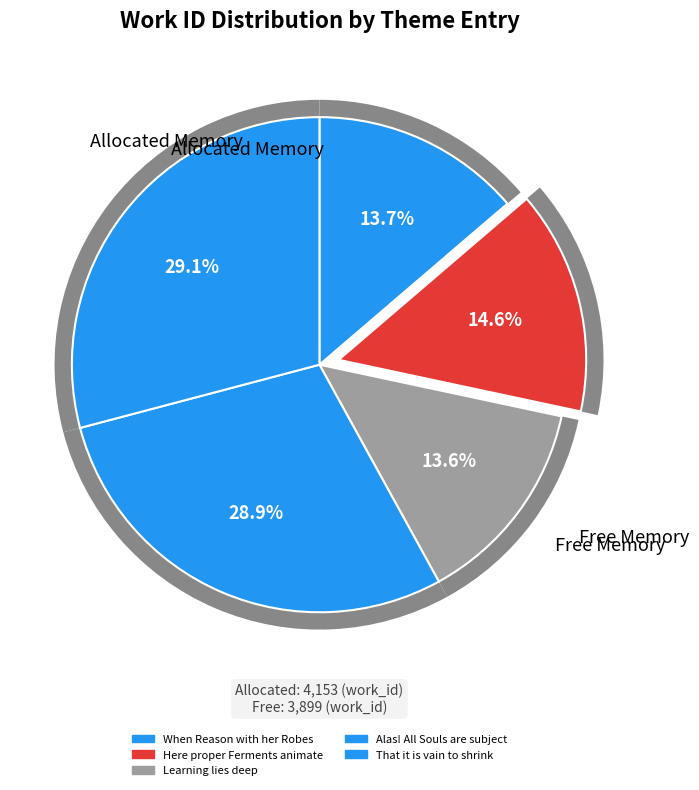

Approximately how many times larger is the value at Learning lies deep compared to That it is vain to shrink?

0.5